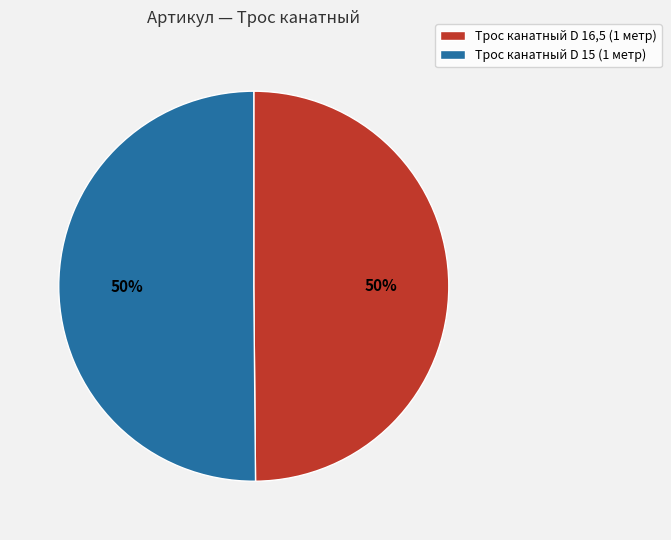

What is the ratio of the value at Трос канатный D 16,5 (1 метр) to the value at Трос канатный D 15 (1 метр)?

1.0